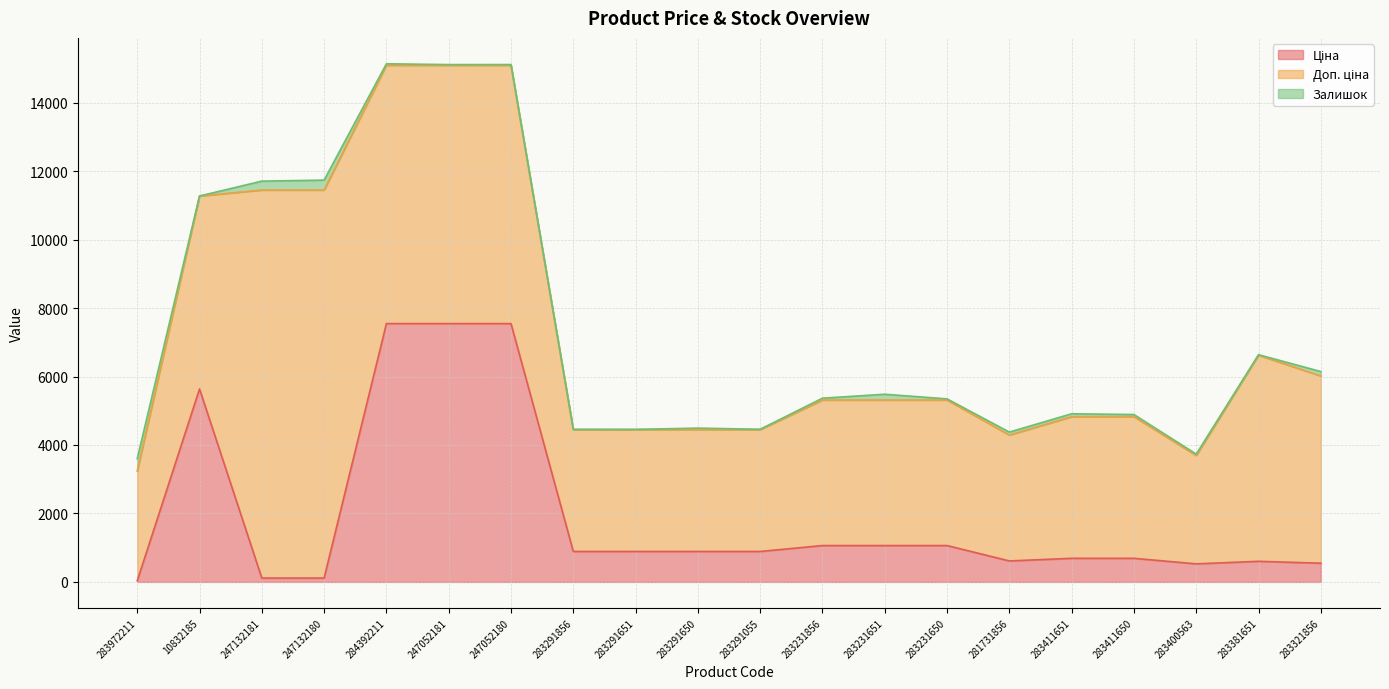

What are all the series names shown in the legend?

Ціна, Доп. ціна, Залишок